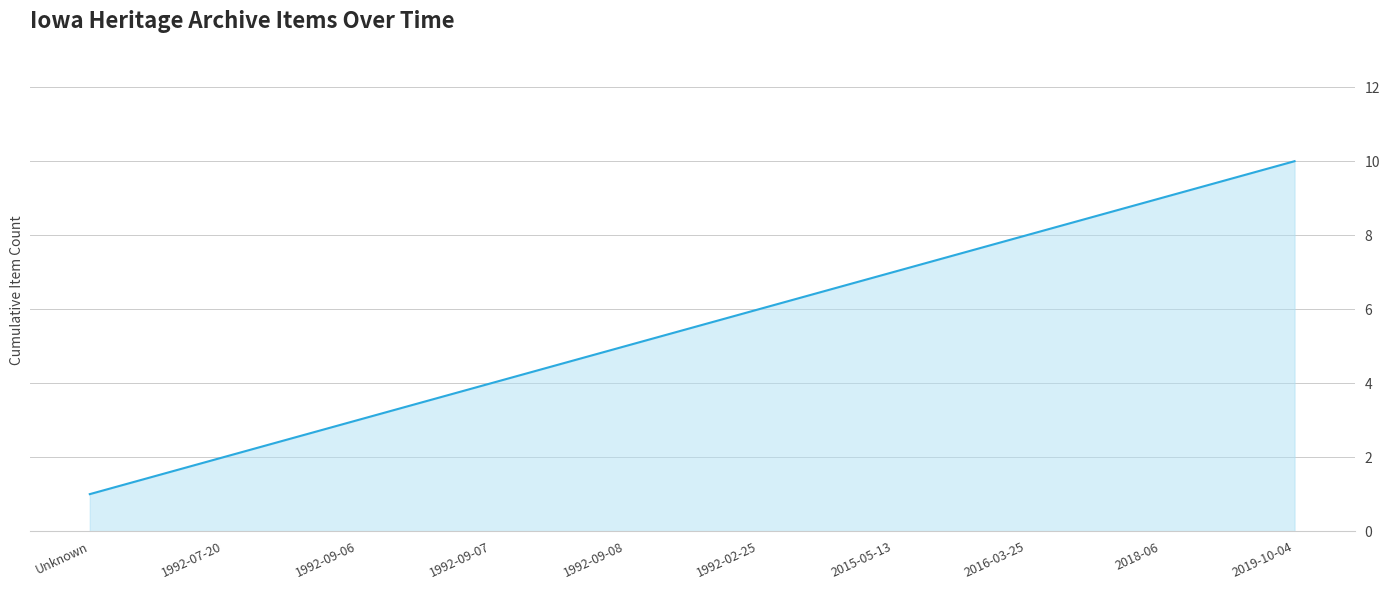

What is the average value?

6